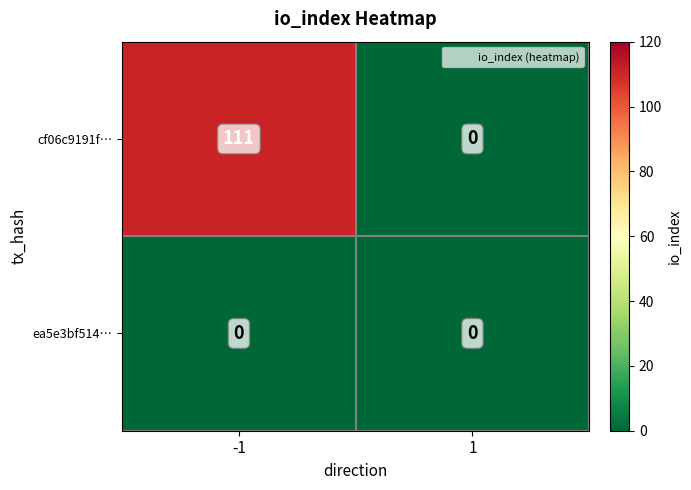

How many distinct data groups are displayed?

2